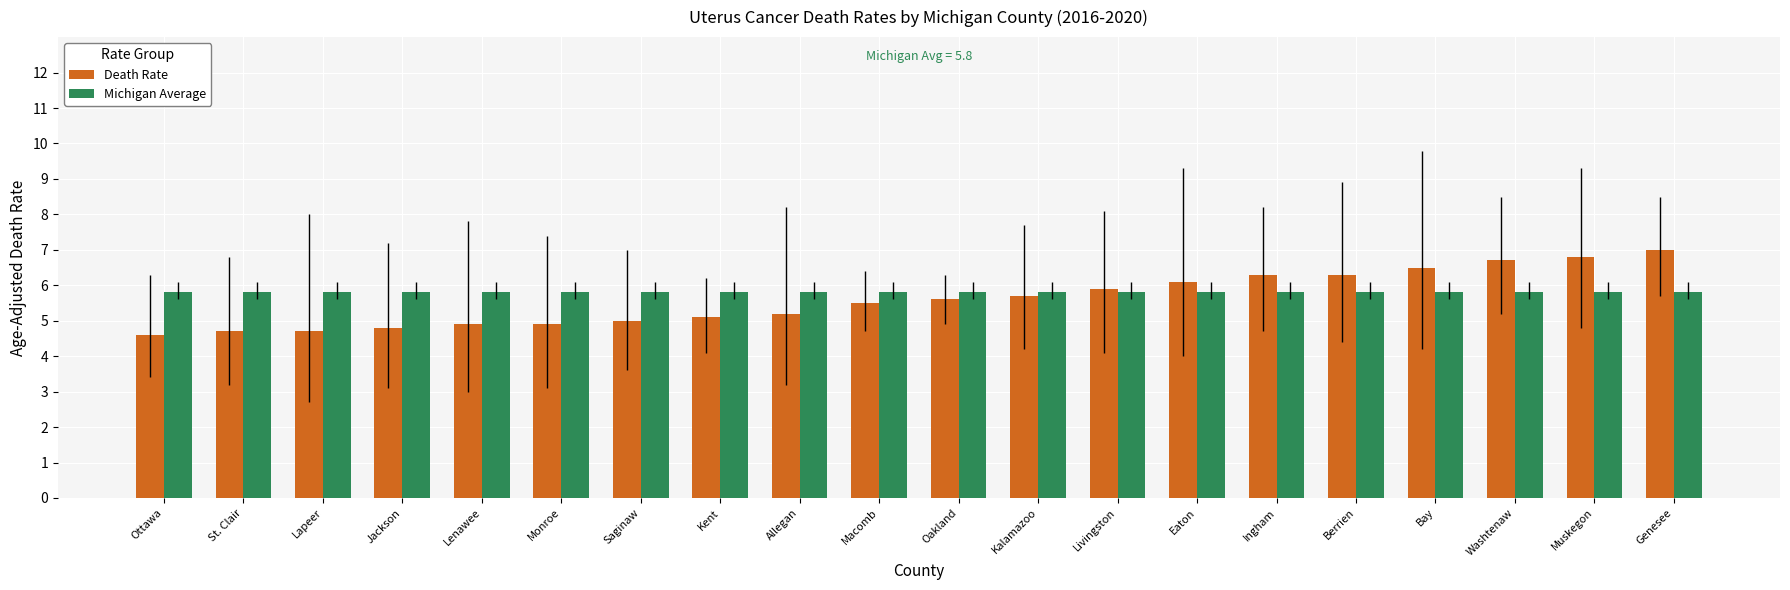

The Michigan Average series shows 5.8 at Washtenaw. True or false?

True